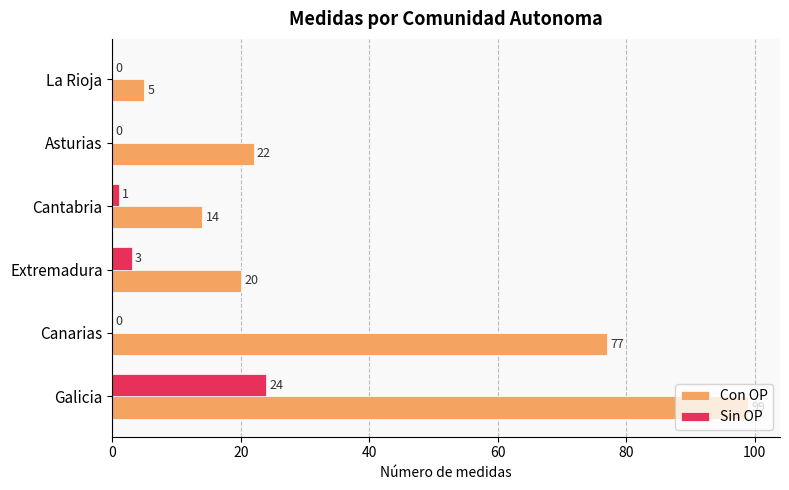

At which label is Con OP closest to 52?

Canarias